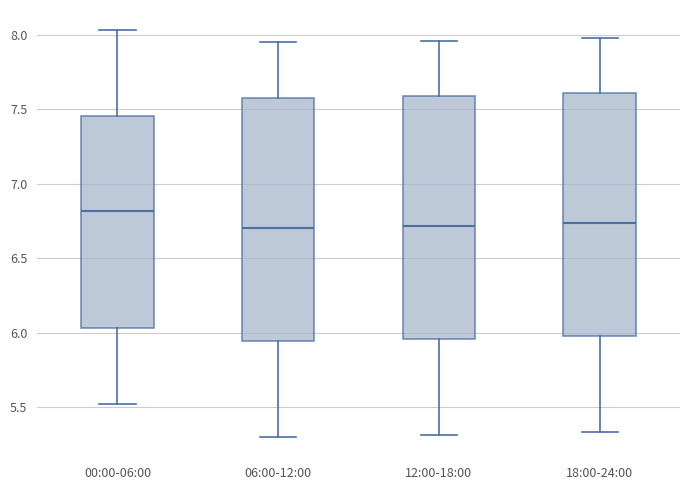

Reading left to right, read every box against the y-axis: the position of its median line, the range the box covers, and the ends of its whiskers. The values are not printed on the chart, so give them approximately, as read against the axis.

00:00-06:00: median 6.80, box 6.05 to 7.45, whiskers 5.50 to 8.05
06:00-12:00: median 6.70, box 5.95 to 7.55, whiskers 5.30 to 7.95
12:00-18:00: median 6.70, box 5.95 to 7.60, whiskers 5.30 to 7.95
18:00-24:00: median 6.75, box 6.00 to 7.60, whiskers 5.35 to 8.00